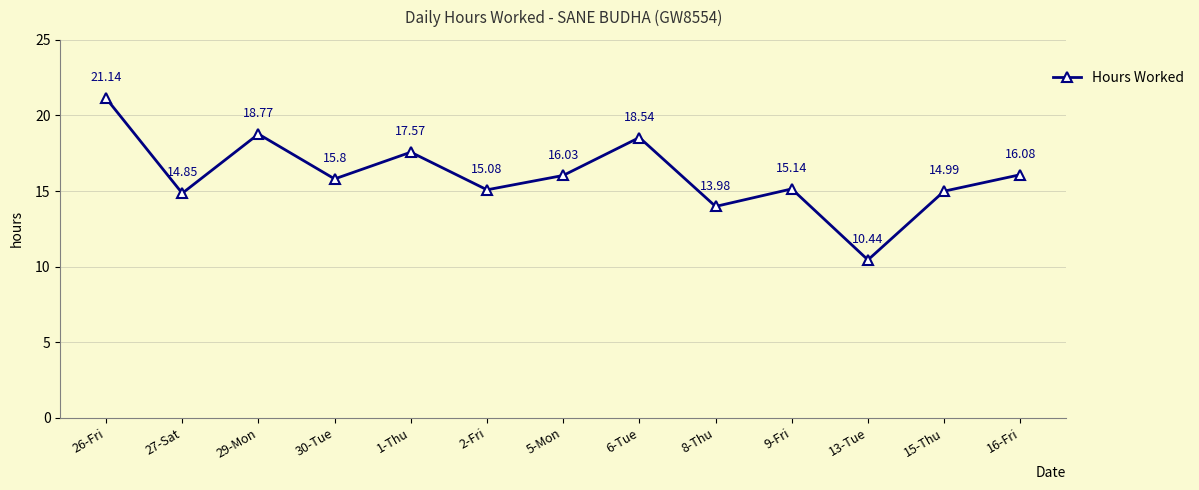

What is the average value?

16.0